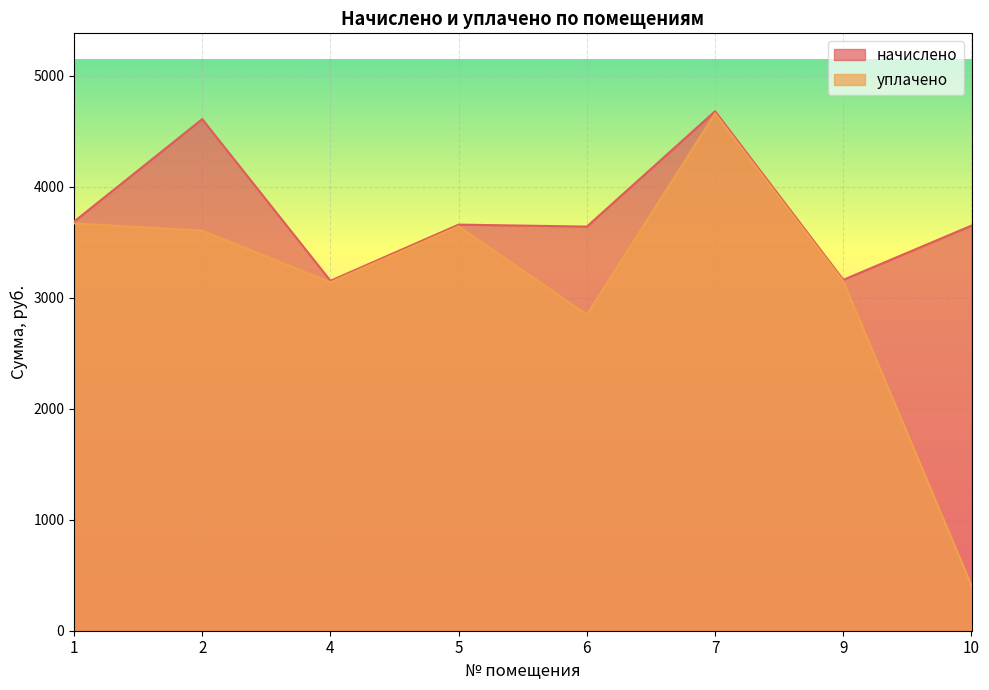

What is the maximum value for начислено?

4681.4